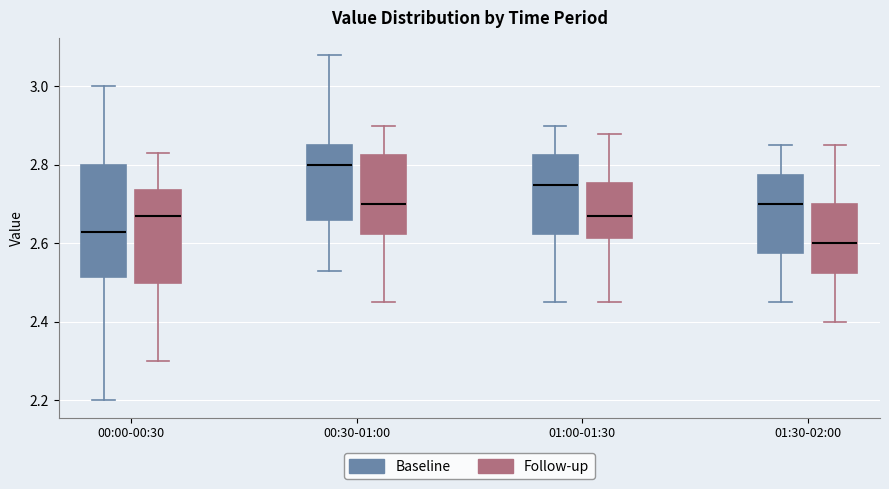

Reading left to right, transcribe this box plot: for each box, give where its median line is, the range the box spans, and where its two whiskers end, as read against the y-axis. The values are not printed on the chart, so give them approximately, as read against the axis.

00:00-00:30 (Baseline): median 2.64, box 2.52 to 2.80, whiskers 2.20 to 3.00
00:00-00:30 (Follow-up): median 2.68, box 2.50 to 2.74, whiskers 2.30 to 2.84
00:30-01:00 (Baseline): median 2.80, box 2.66 to 2.86, whiskers 2.54 to 3.08
00:30-01:00 (Follow-up): median 2.70, box 2.62 to 2.82, whiskers 2.46 to 2.90
01:00-01:30 (Baseline): median 2.76, box 2.62 to 2.82, whiskers 2.46 to 2.90
01:00-01:30 (Follow-up): median 2.68, box 2.62 to 2.76, whiskers 2.46 to 2.88
01:30-02:00 (Baseline): median 2.70, box 2.58 to 2.78, whiskers 2.46 to 2.86
01:30-02:00 (Follow-up): median 2.60, box 2.52 to 2.70, whiskers 2.40 to 2.86